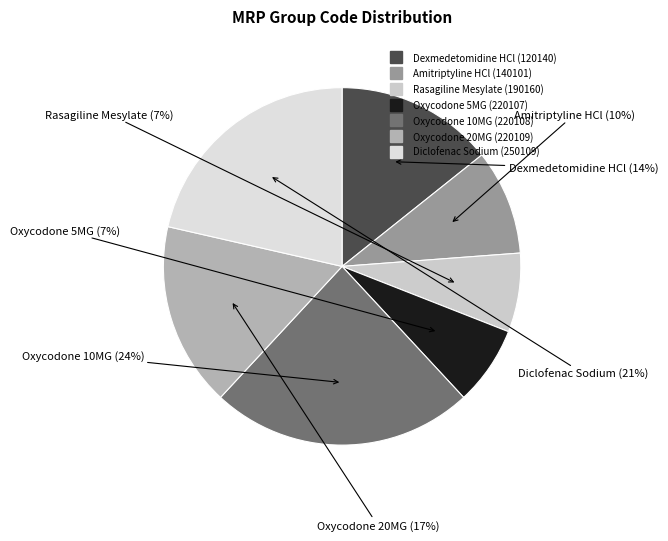

Is it true that Oxycodone 10MG (220108) is 24% of the pie?

True